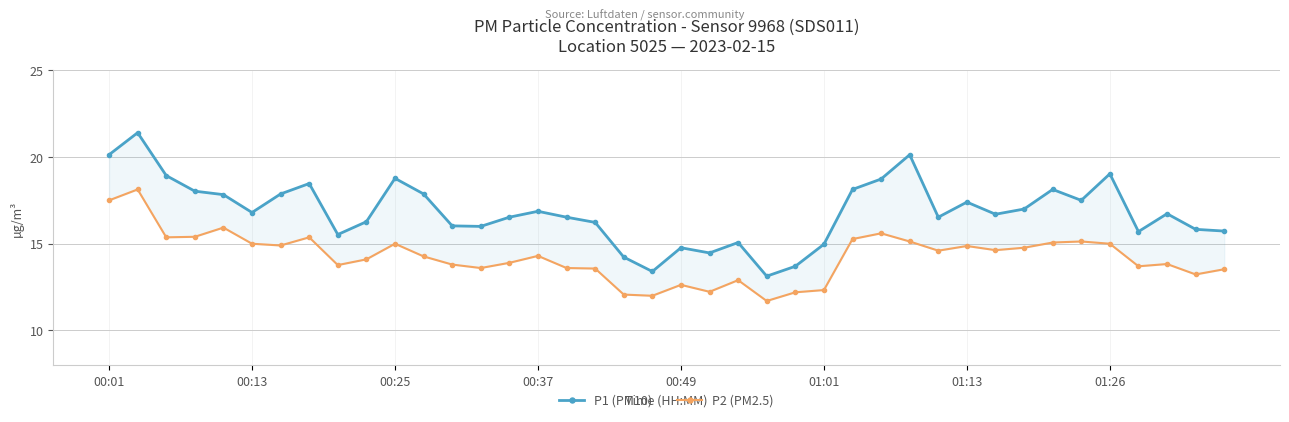

What is the difference between the maximum and minimum values in the P2 (PM2.5) series?

6.4